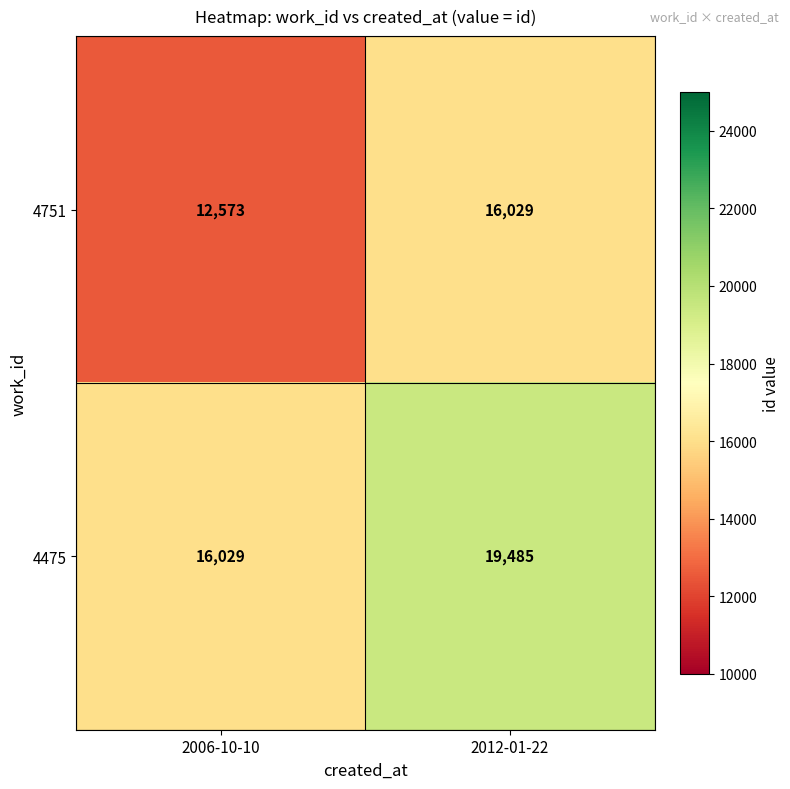

What is the difference between the highest and lowest values at 2006-10-10?

3456